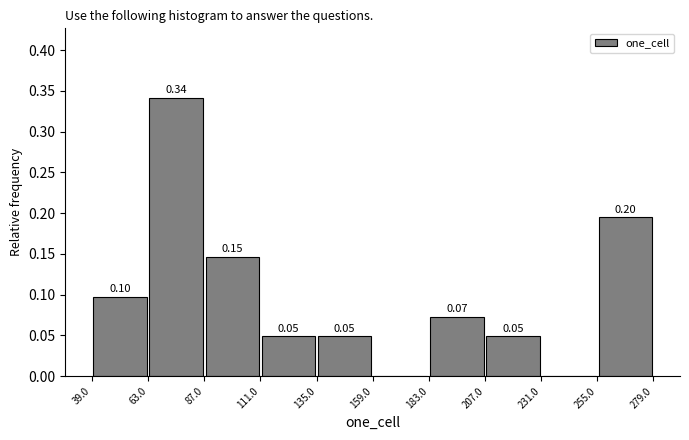

Which range on the x-axis has the tallest bar?

63.0 to 87.0